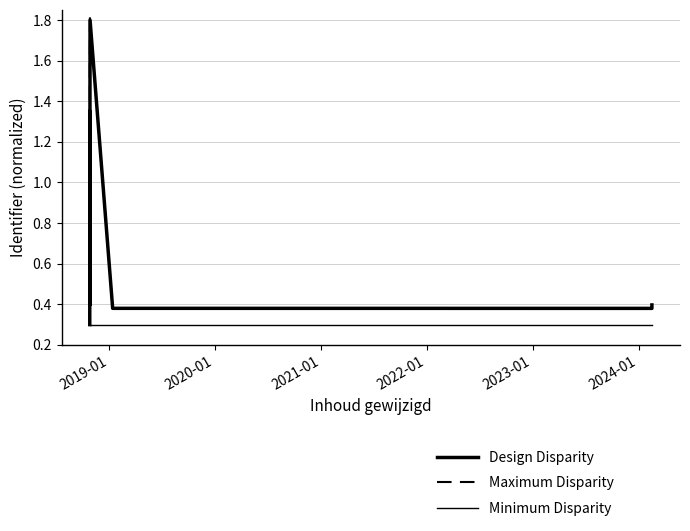

True or false: Design Disparity and Minimum Disparity intersect in this chart.

False